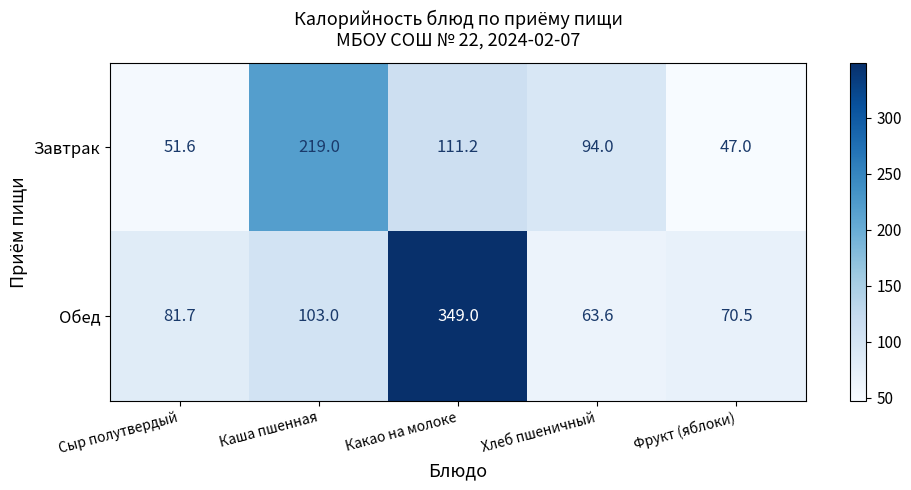

List the series in order of their overall mean, highest first.

Обед, Завтрак